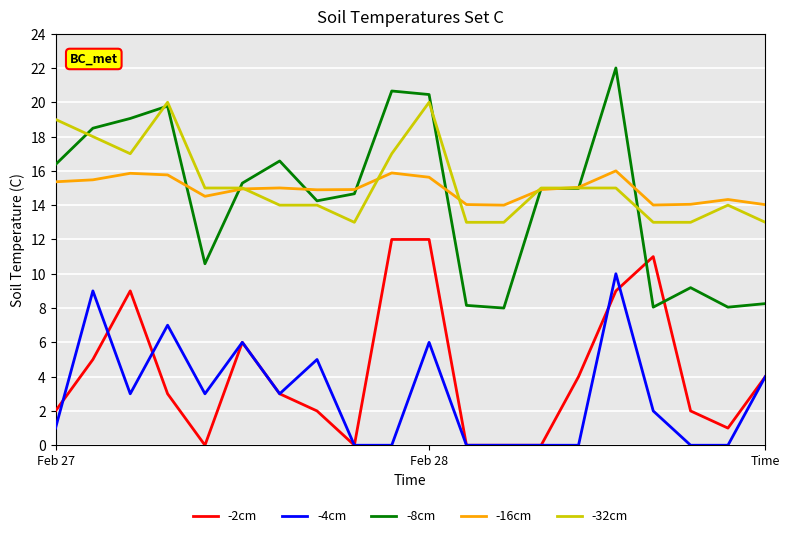

True or false: -8cm and -4cm intersect in this chart.

False